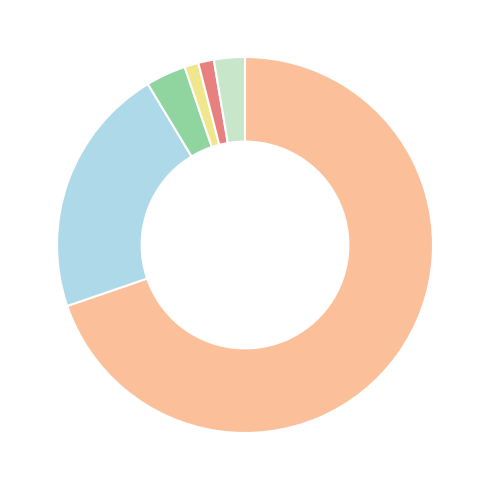

How many segments does this pie chart have?

6